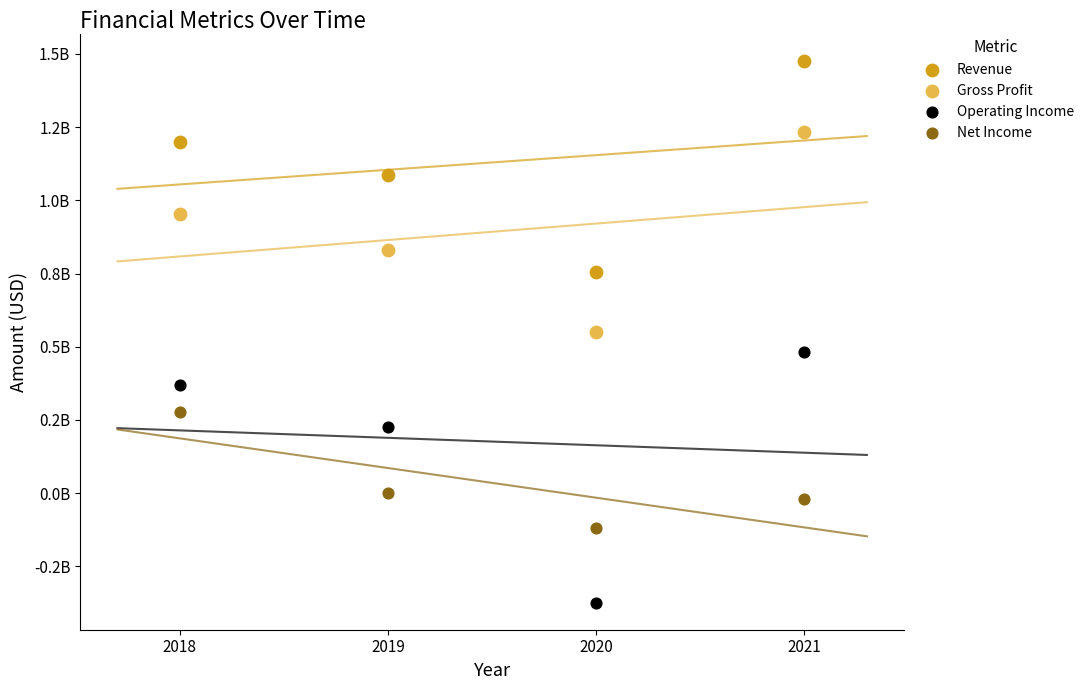

Which series has the widest spread of Y values?

Operating Income